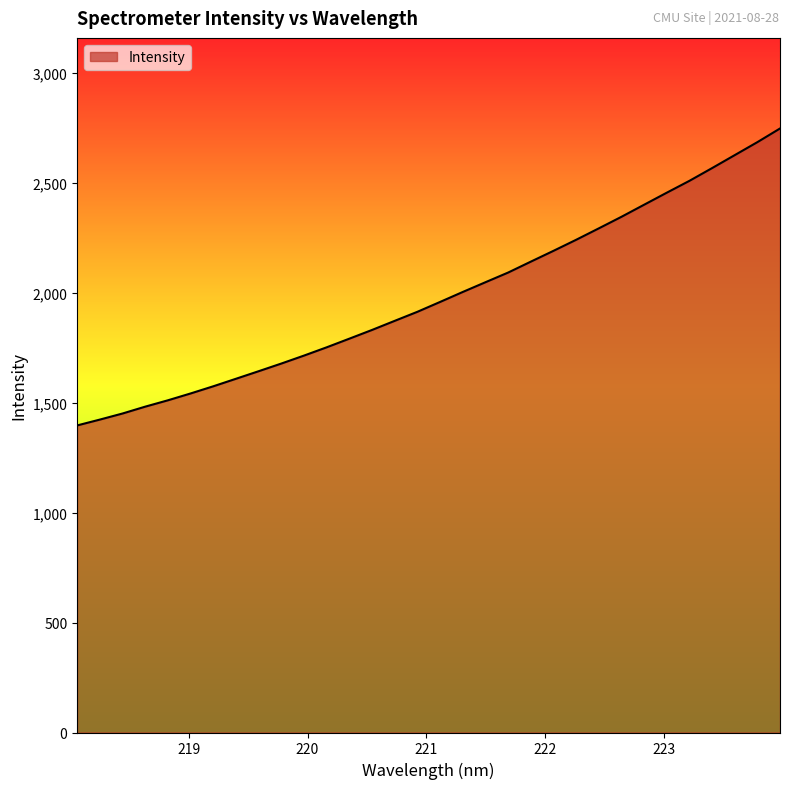

What is the difference between the maximum and minimum values?

1350.0